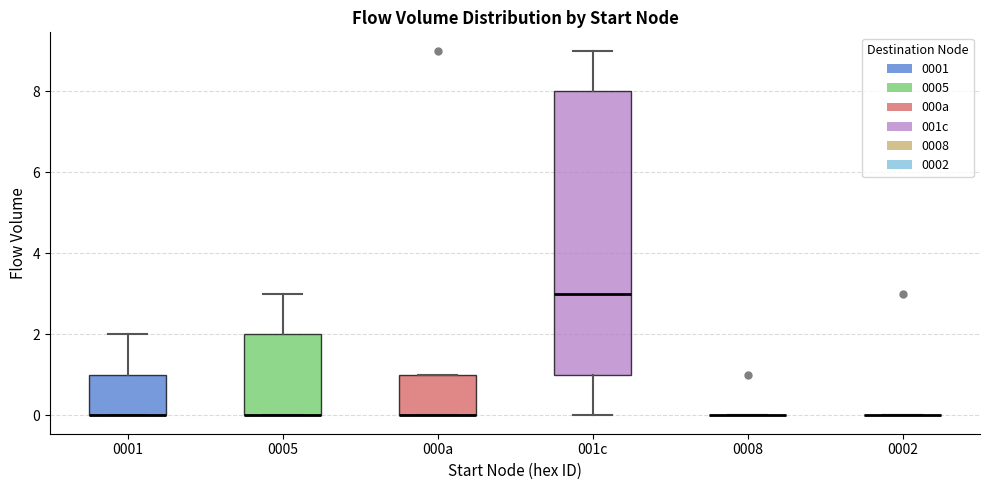

Comparing the boxes themselves (not the whiskers), which one is the tallest?

001c